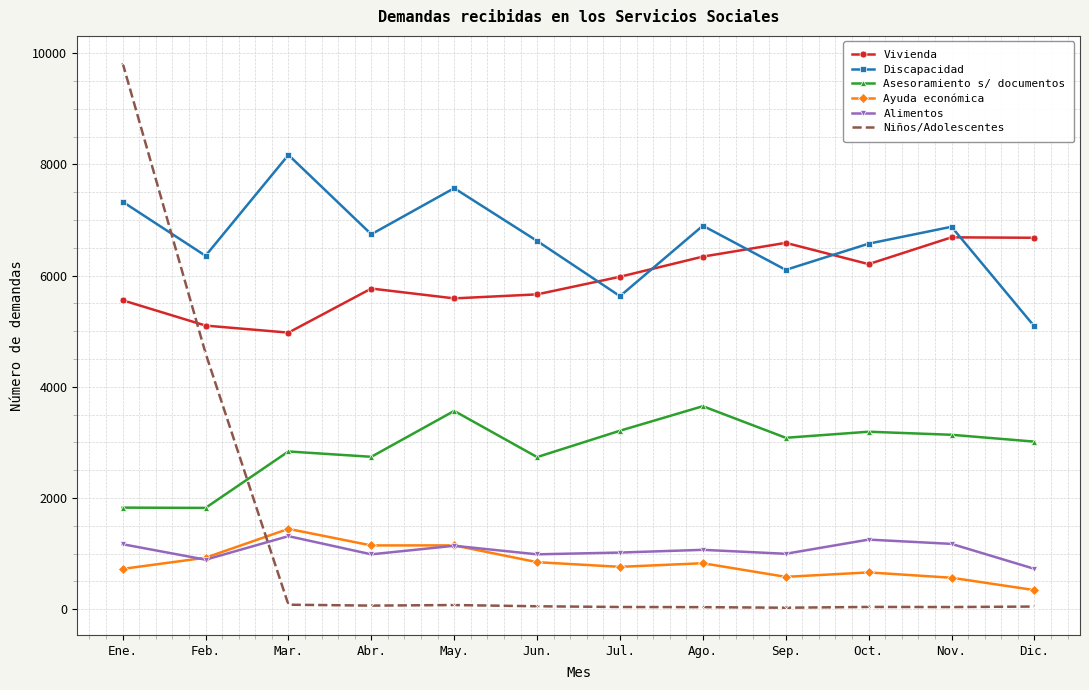

What are all the series names shown in the legend?

Vivienda, Discapacidad, Asesoramiento s/ documentos, Ayuda económica, Alimentos, Niños/Adolescentes